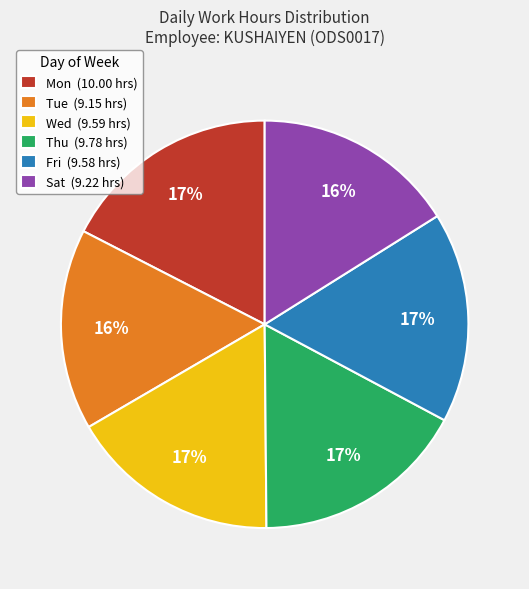

Is there any slice that represents more than half of the pie?

No